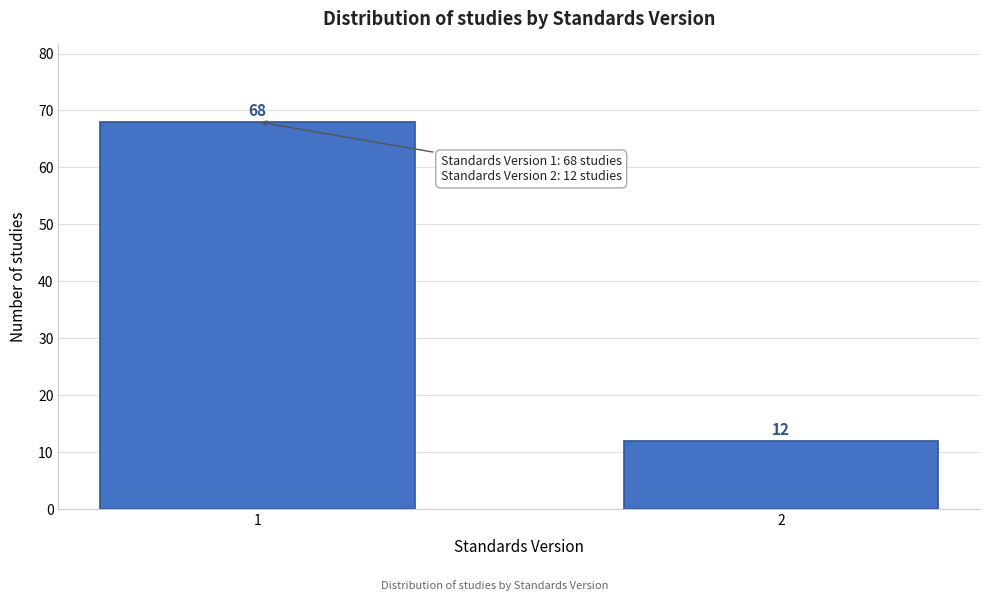

Reading left to right, transcribe all the data shown in this chart.

68	12